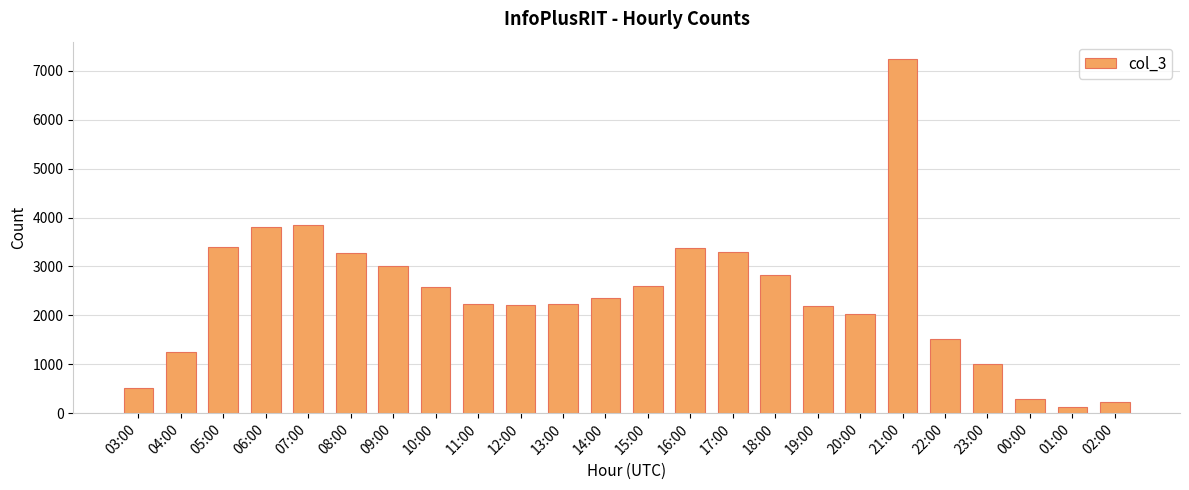

True or false: the data shows 1781 at 10:00.

False